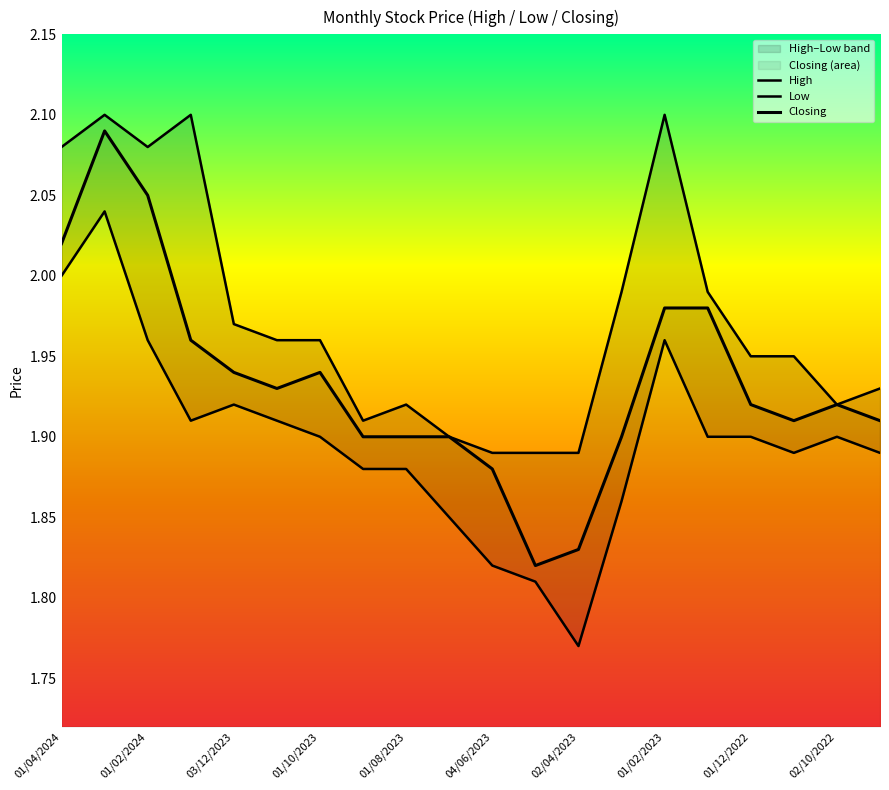

What is the total value across all series at 04/06/2023?

5.6